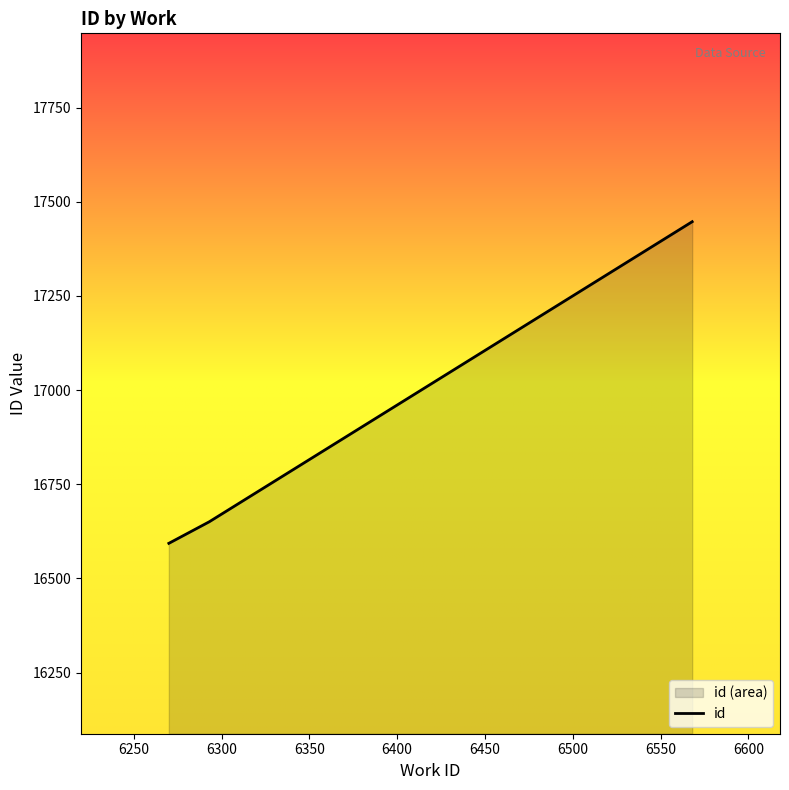

What is the value of the 3rd point from the left?

17447.0